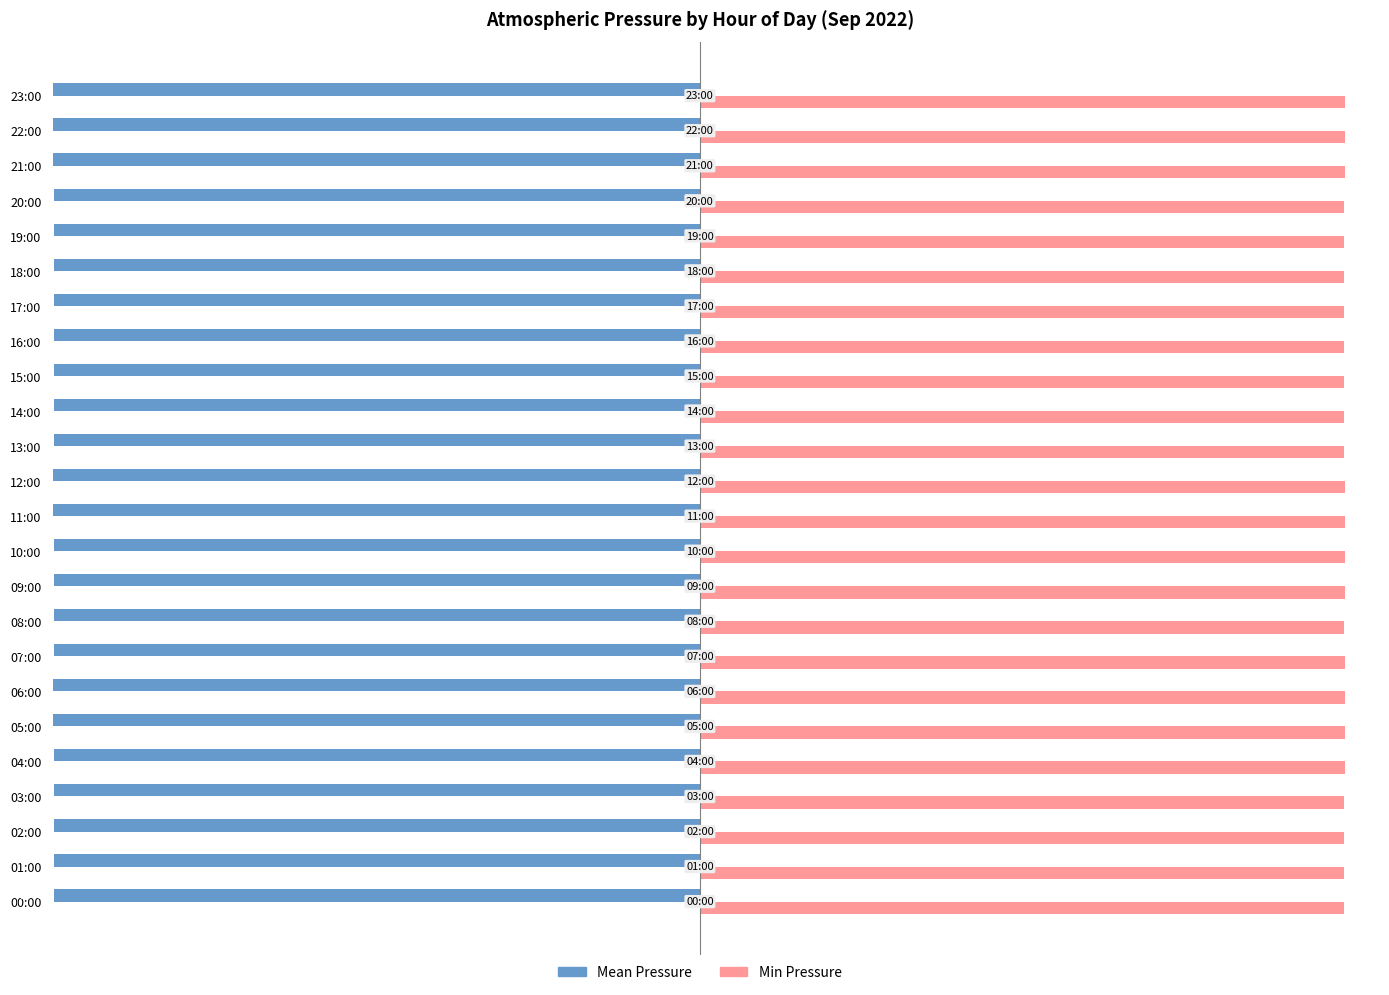

At how many categories does at least one series exceed 270?

24